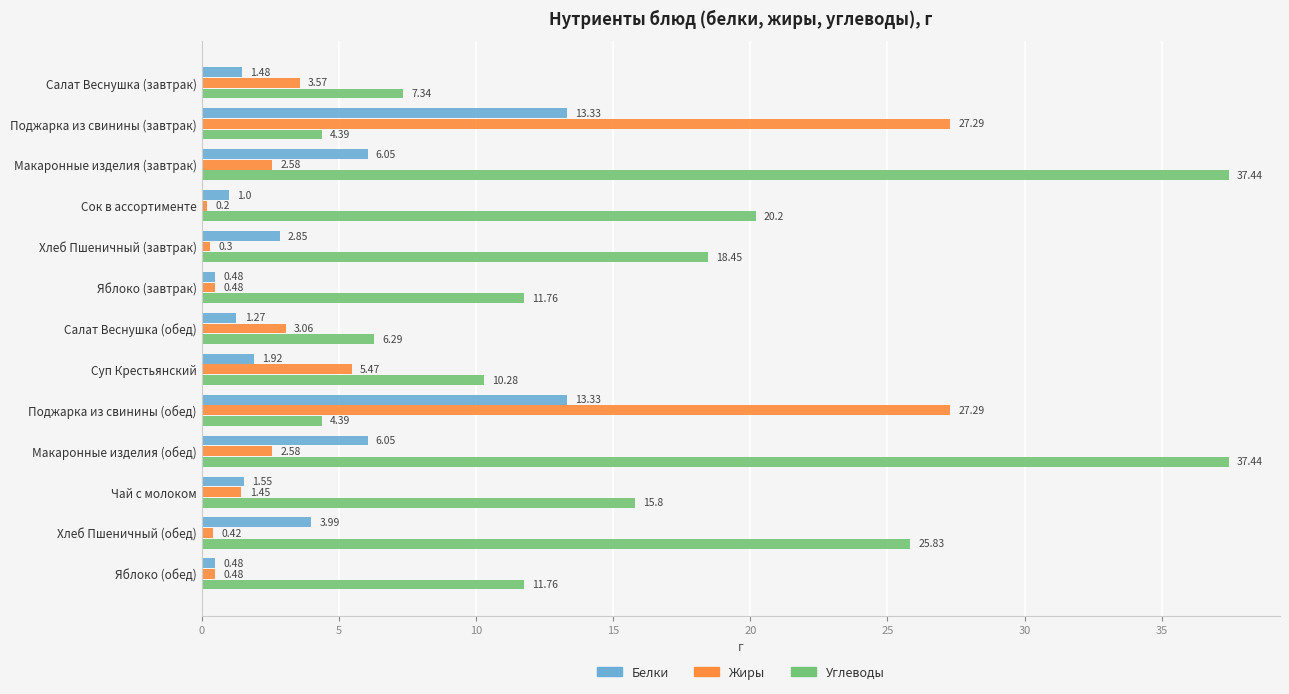

Which series has the widest spread of values?

Углеводы